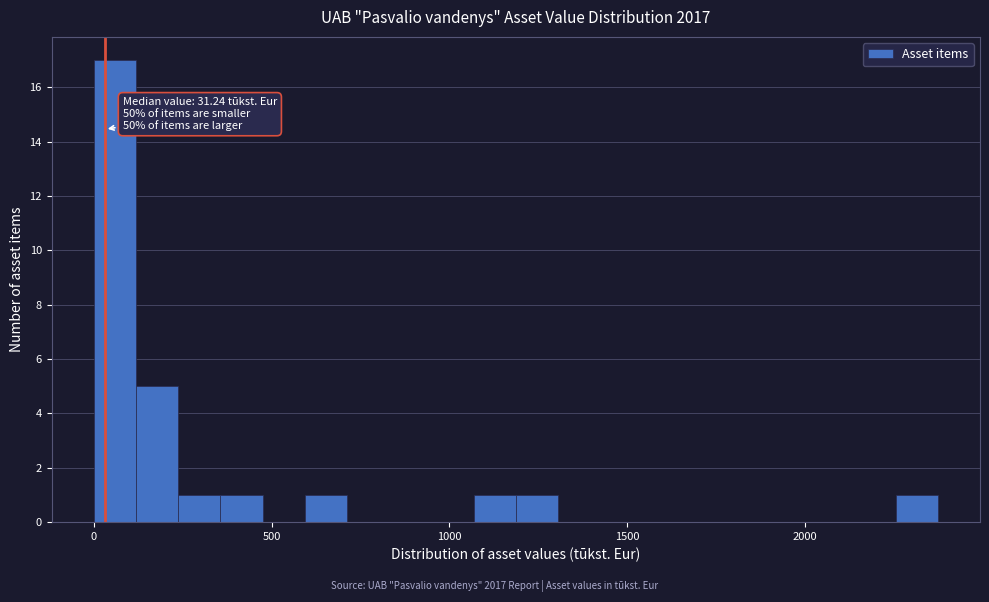

Around what value on the x-axis is the tallest bar? Give the approximate position of its centre, as read against the axis.

50